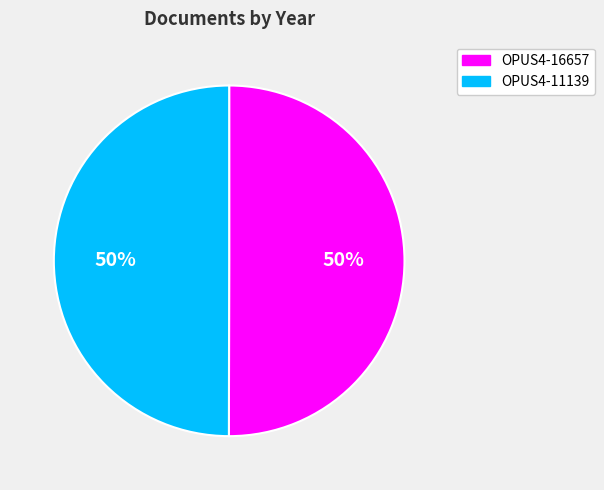

To the nearest percent, what percentage of the pie is OPUS4-11139?

50%